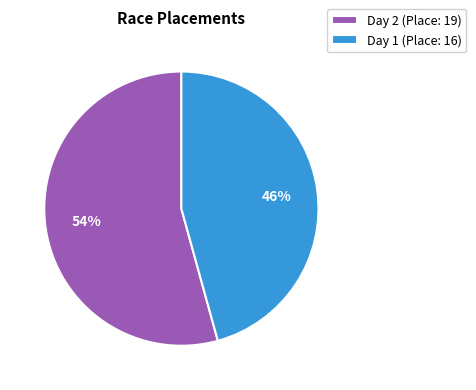

Combined, do Day 1 (Place: 16) and Day 2 (Place: 19) account for over 50%?

Yes